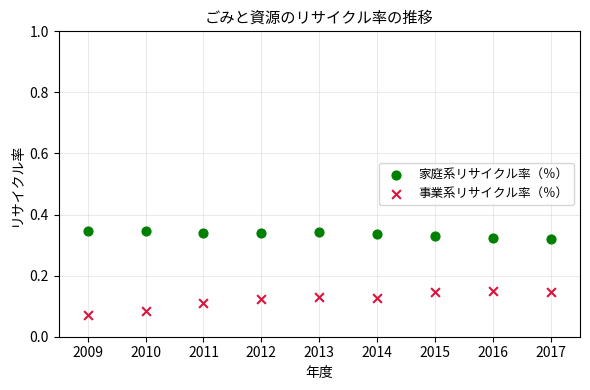

Which series reaches the minimum Y coordinate?

事業系リサイクル率（％）